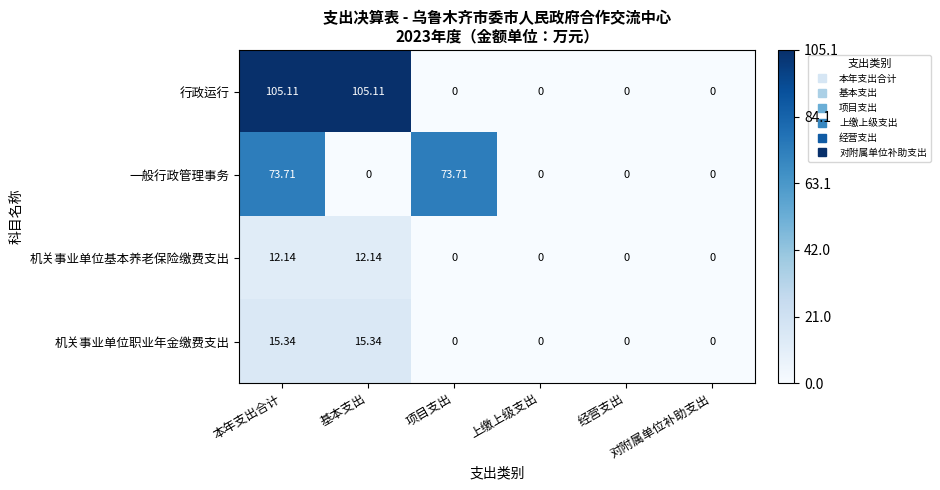

At which category is the sum across all series the highest?

本年支出合计